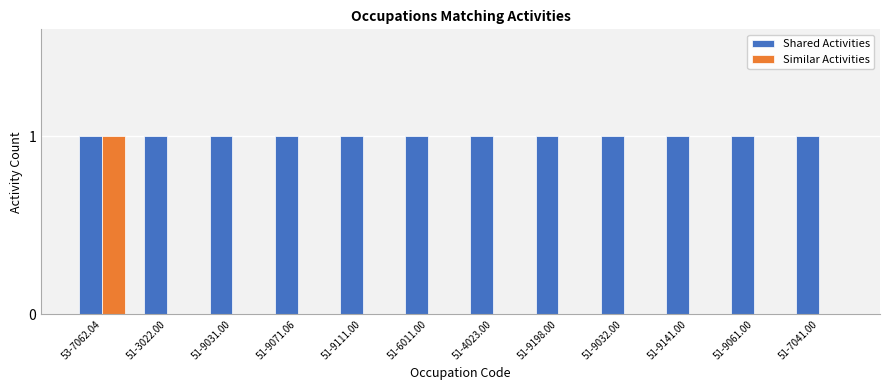

What is the maximum value shown in the chart?

1